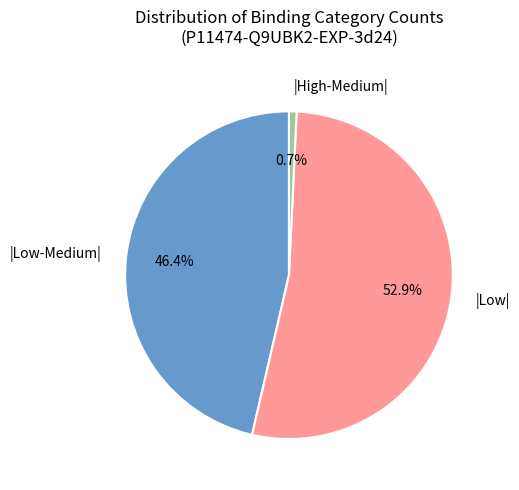

Approximately how many times larger is the value at |Low| compared to |Low-Medium|?

1.1